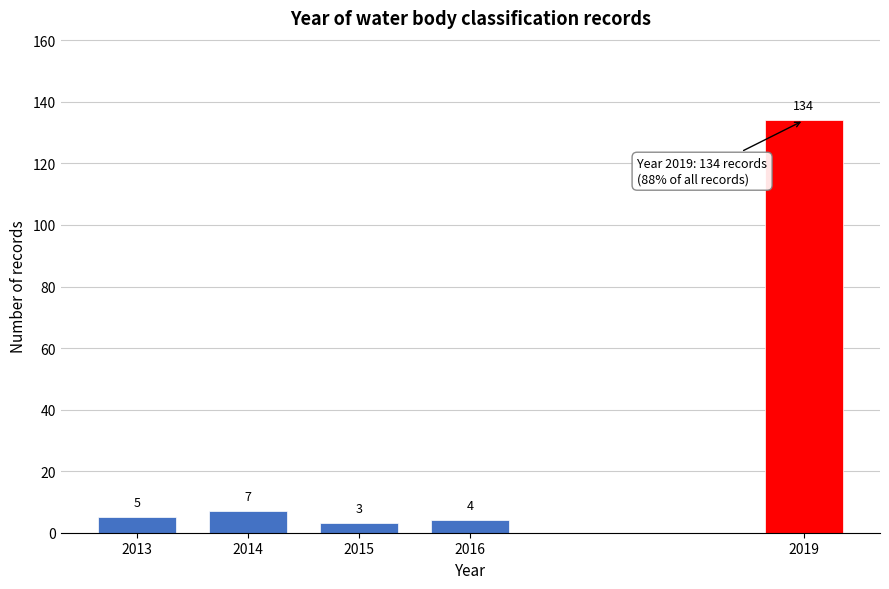

Reading right to left, list all the values displayed in this chart.

134	4	3	7	5